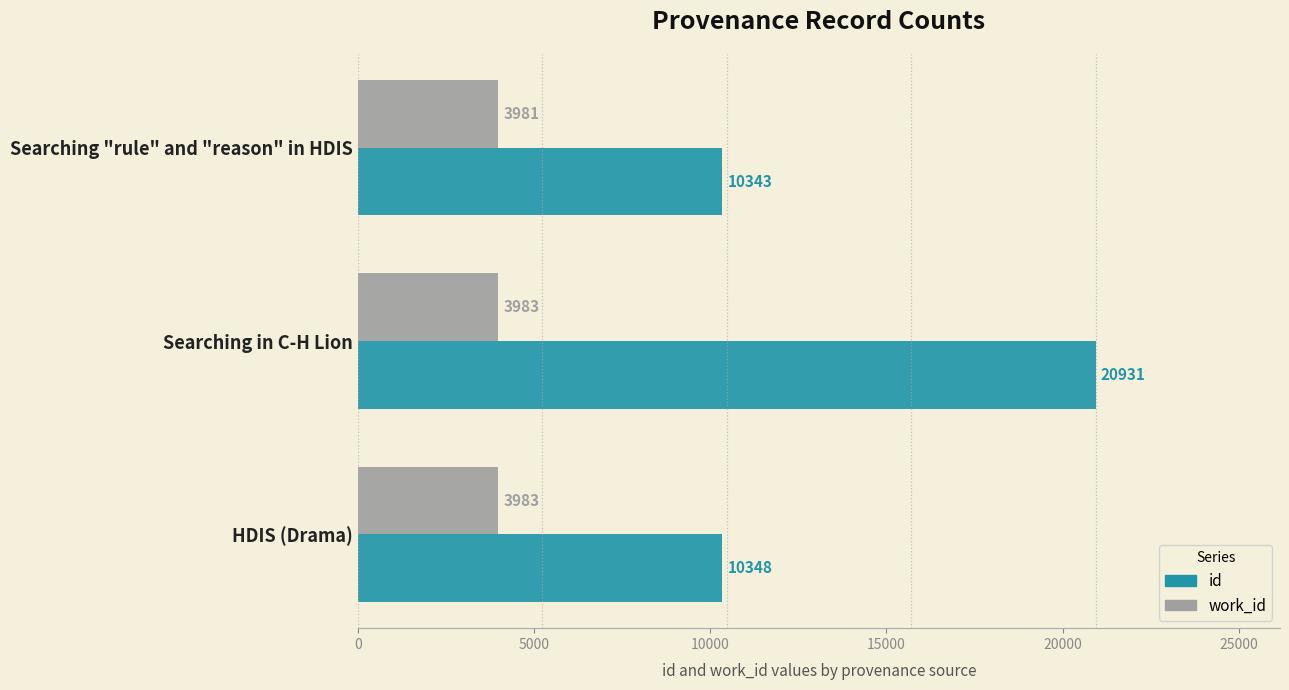

At which category is the sum across all series the highest?

Searching in C-H Lion